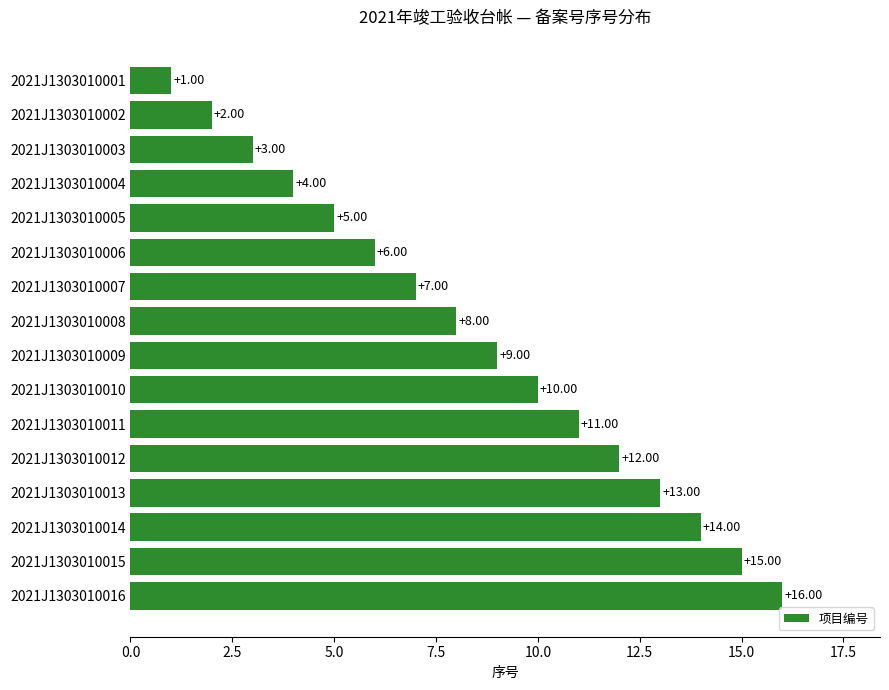

List the labels in order of value, smallest first.

2021J1303010001, 2021J1303010002, 2021J1303010003, 2021J1303010004, 2021J1303010005, 2021J1303010006, 2021J1303010007, 2021J1303010008, 2021J1303010009, 2021J1303010010, 2021J1303010011, 2021J1303010012, 2021J1303010013, 2021J1303010014, 2021J1303010015, 2021J1303010016